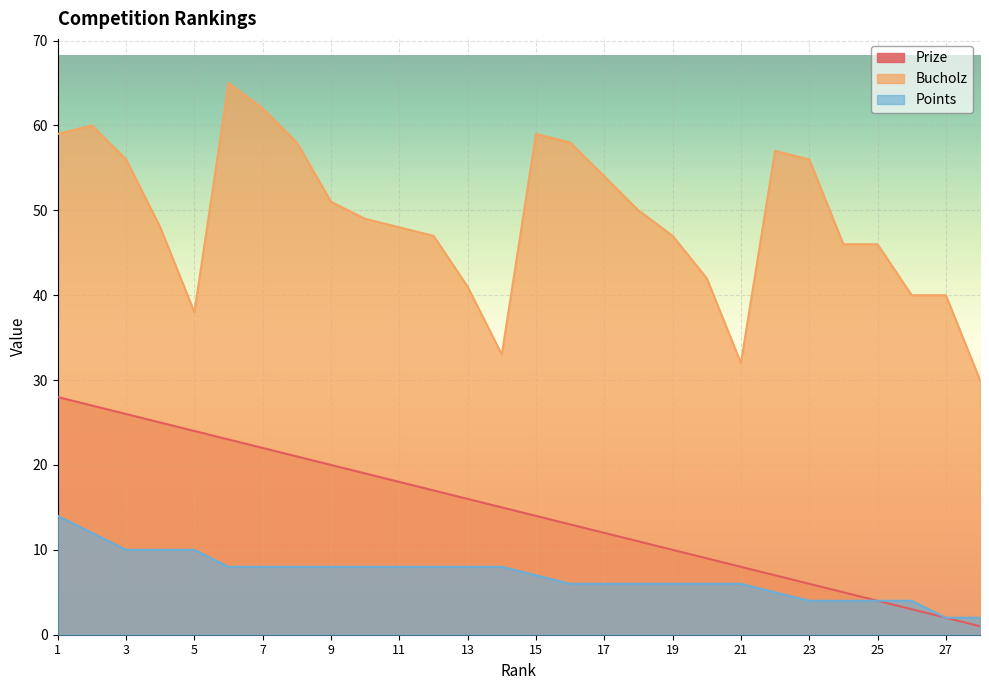

Between 9 and 11, which series saw the biggest shift?

Bucholz